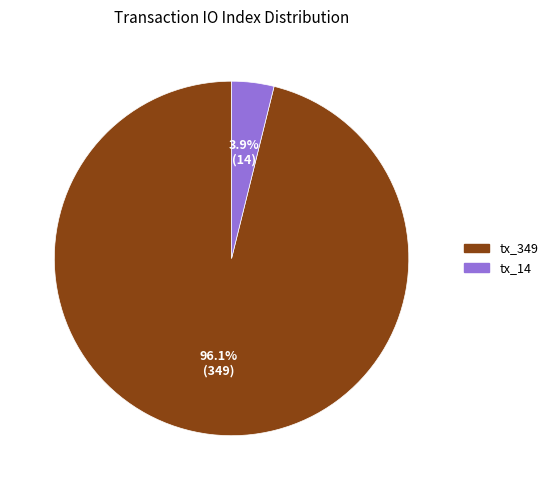

To the nearest percent, what portion does tx_14 represent?

4%